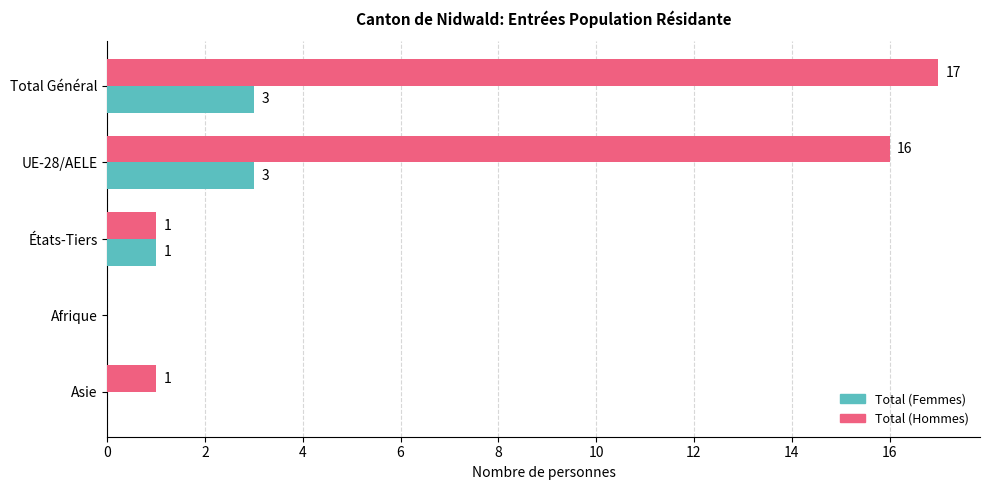

What is the sum of all Total (Hommes) values?

35